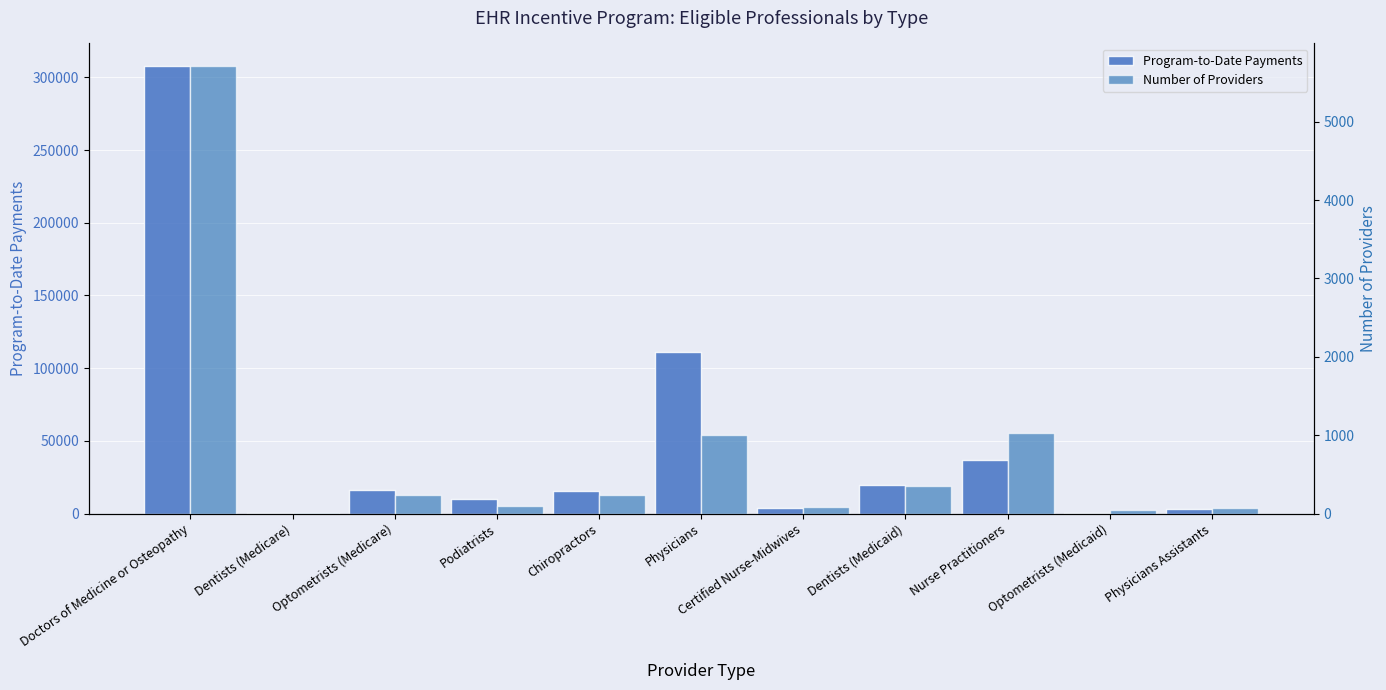

What position from the right is Chiropractors?

7